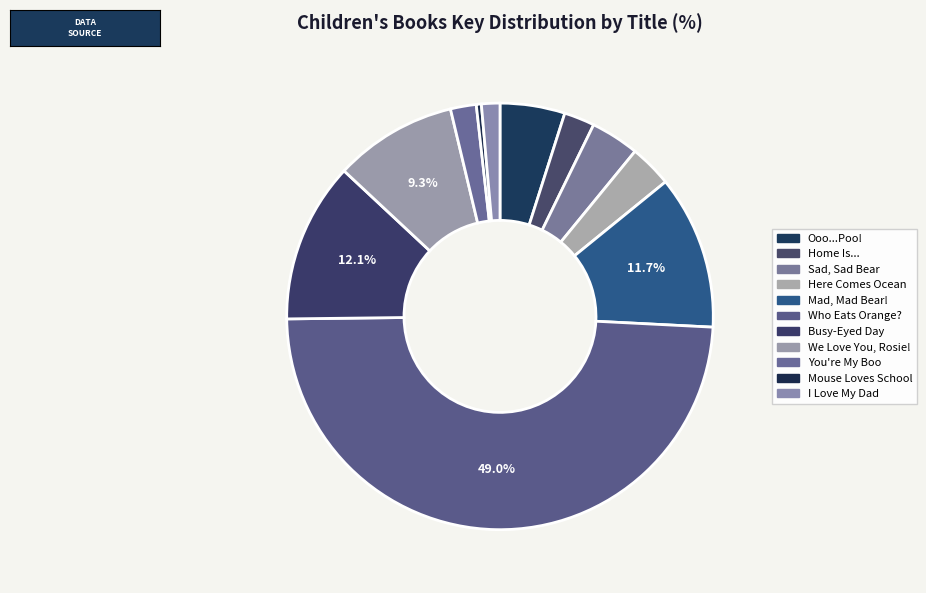

To the nearest percent, what is the combined percentage of Sad, Sad Bear and Busy-Eyed Day?

16%